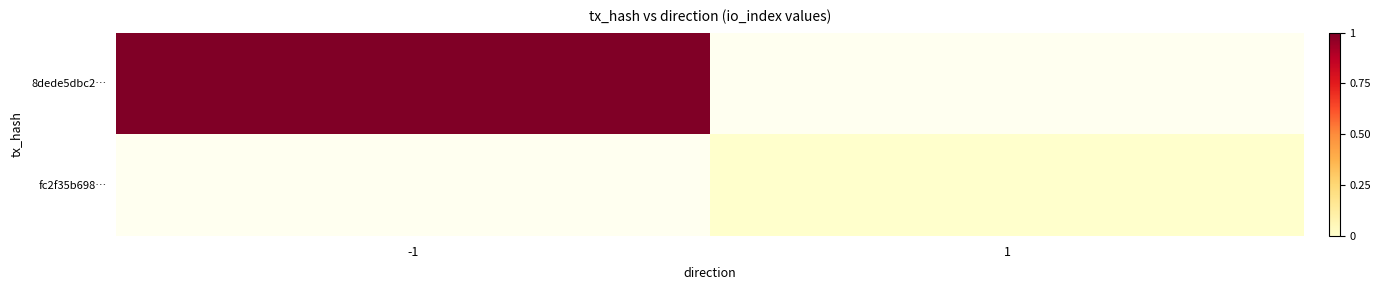

How many positive values does the 8dede5dbc2… series have?

1